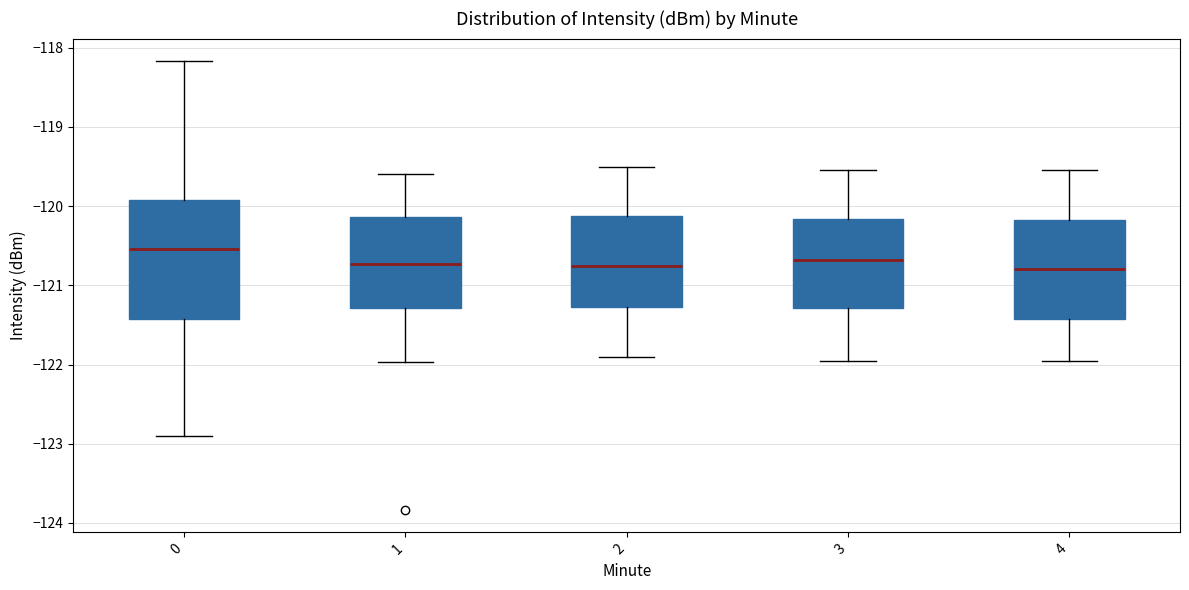

Reading left to right, read every box against the y-axis: the position of its median line, the range the box covers, and the ends of its whiskers. The values are not printed on the chart, so give them approximately, as read against the axis.

0: median -120.5, box -121.4 to -119.9, whiskers -122.9 to -118.2
1: median -120.7, box -121.3 to -120.1, whiskers -122.0 to -119.6
2: median -120.7, box -121.3 to -120.1, whiskers -121.9 to -119.5
3: median -120.7, box -121.3 to -120.2, whiskers -121.9 to -119.5
4: median -120.8, box -121.4 to -120.2, whiskers -121.9 to -119.5